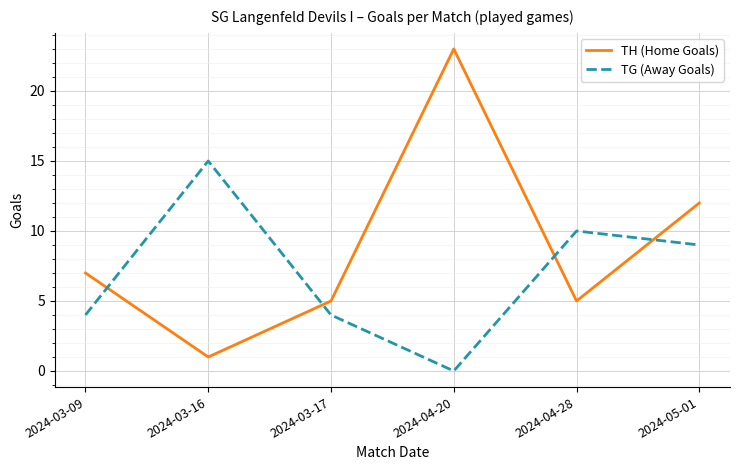

Is the value of TH (Home Goals) at 2024-04-20 greater than the value of TG (Away Goals) at 2024-03-17?

Yes